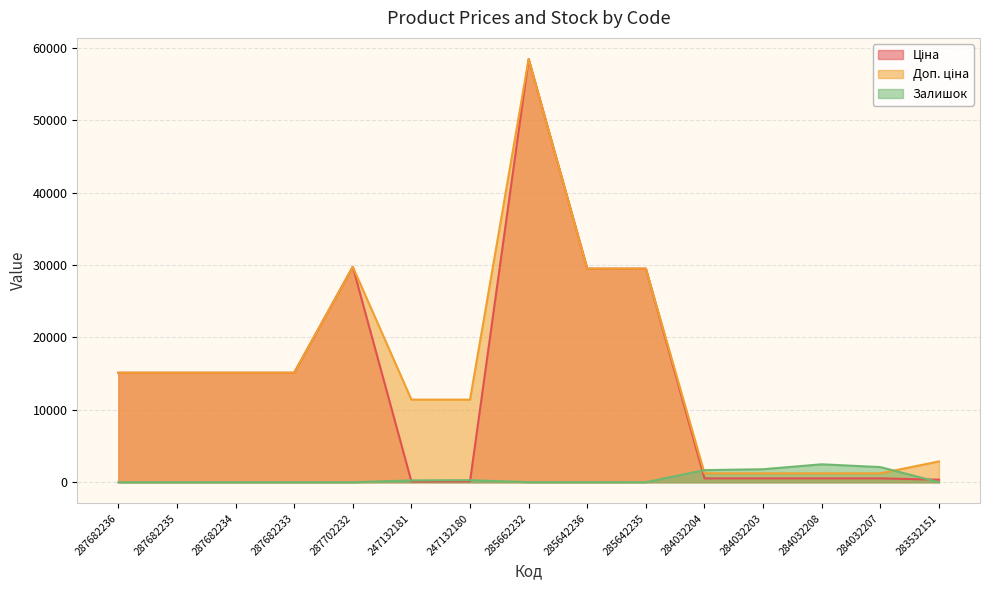

How many data points in Залишок are above 14?

7